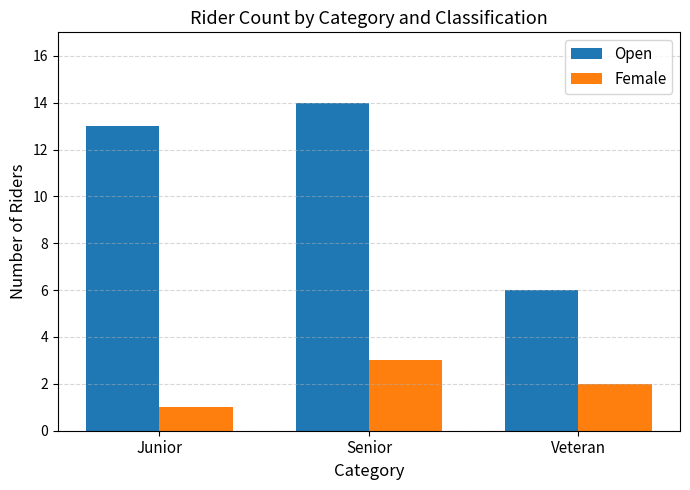

At which label is Female closest to 2?

Veteran